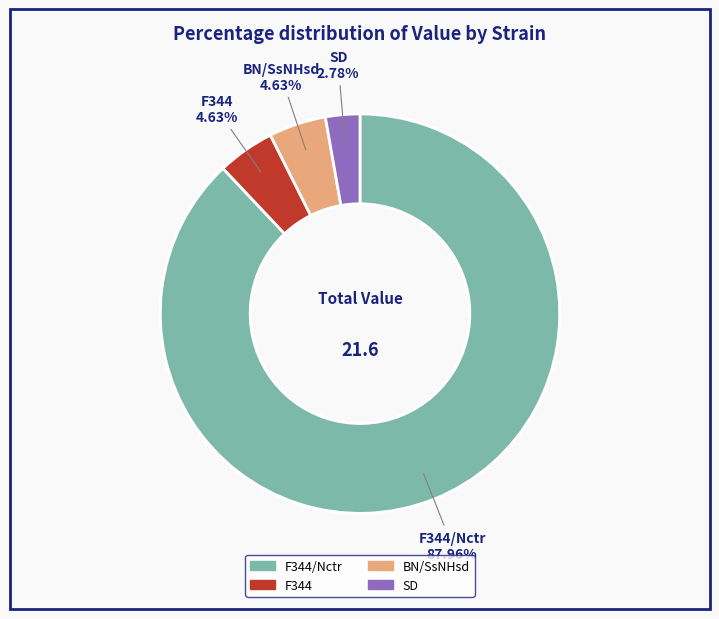

Does any single category account for the majority?

Yes